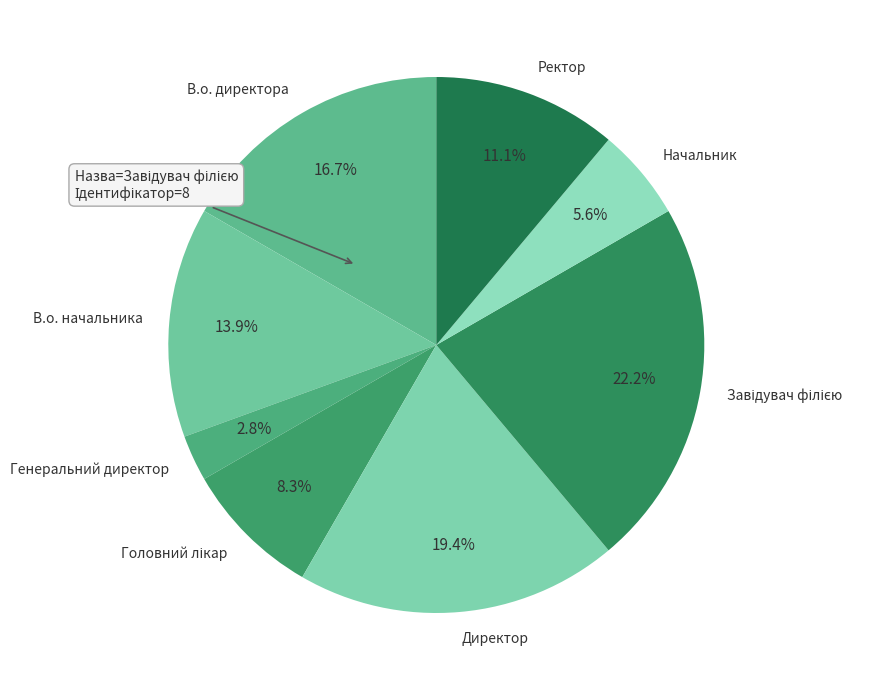

What percentage is the В.о. директора slice, to the nearest percent?

17%